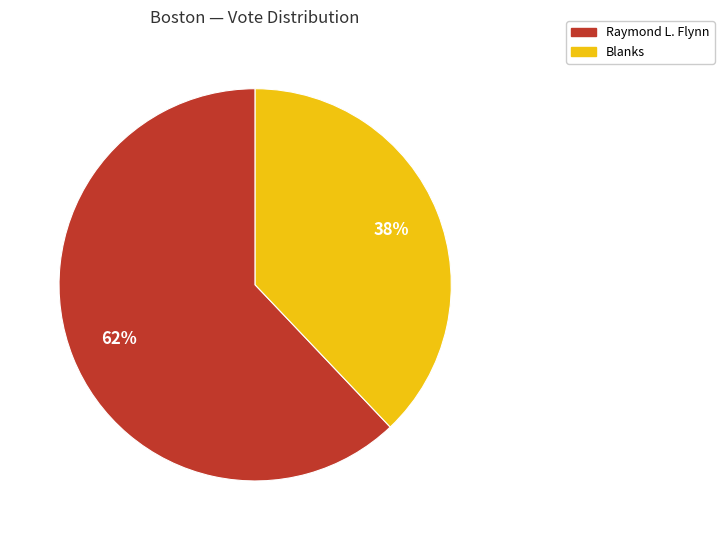

To the nearest percent, what is the difference between the largest and smallest slice percentages?

24%